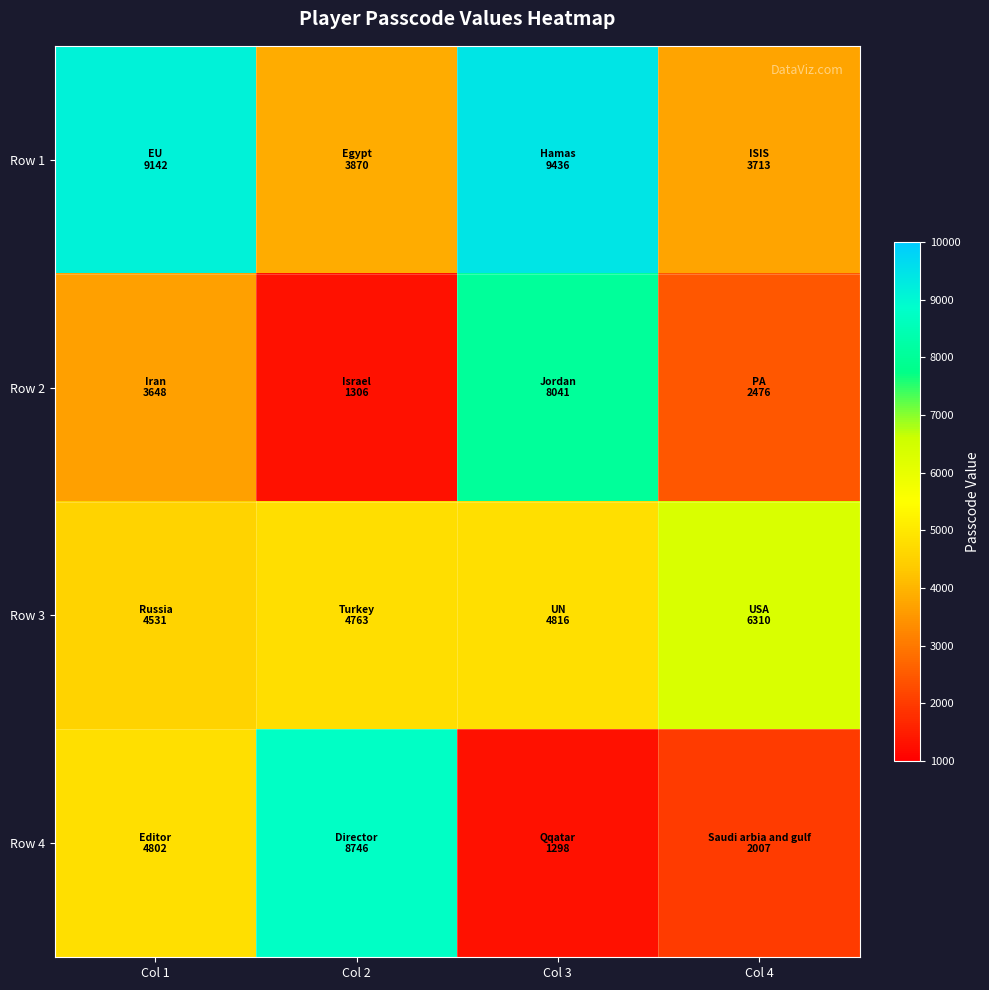

Reading left to right, list all the values displayed in this chart.

Row 1: Col 1=9142	Col 2=3870	Col 3=9436	Col 4=3713
Row 2: Col 1=3648	Col 2=1306	Col 3=8041	Col 4=2476
Row 3: Col 1=4531	Col 2=4763	Col 3=4816	Col 4=6310
Row 4: Col 1=4802	Col 2=8746	Col 3=1298	Col 4=2007